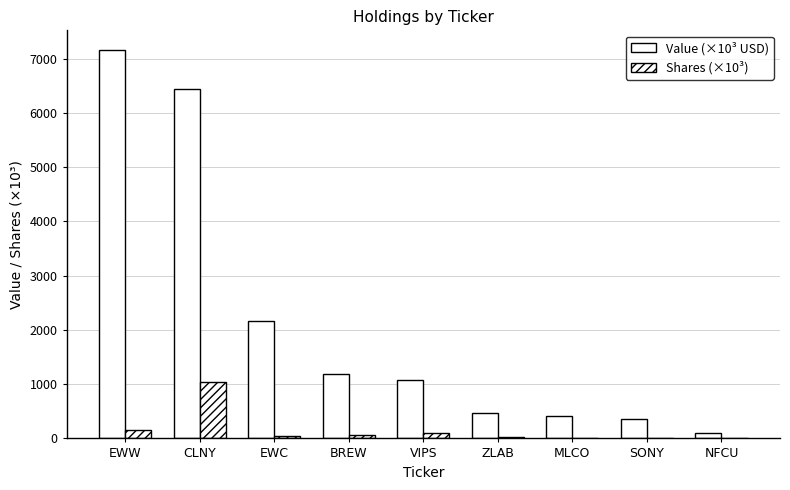

List the series in order of their overall mean, lowest first.

Shares (×10³), Value (×10³ USD)